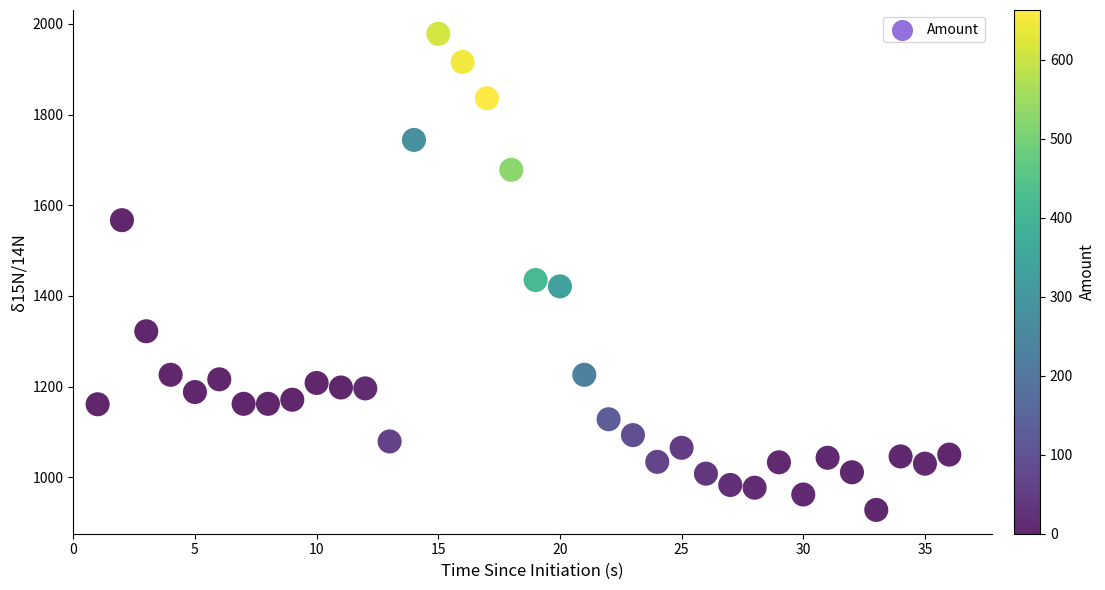

What Y value in the scatter plot is closest to 1453?

1435